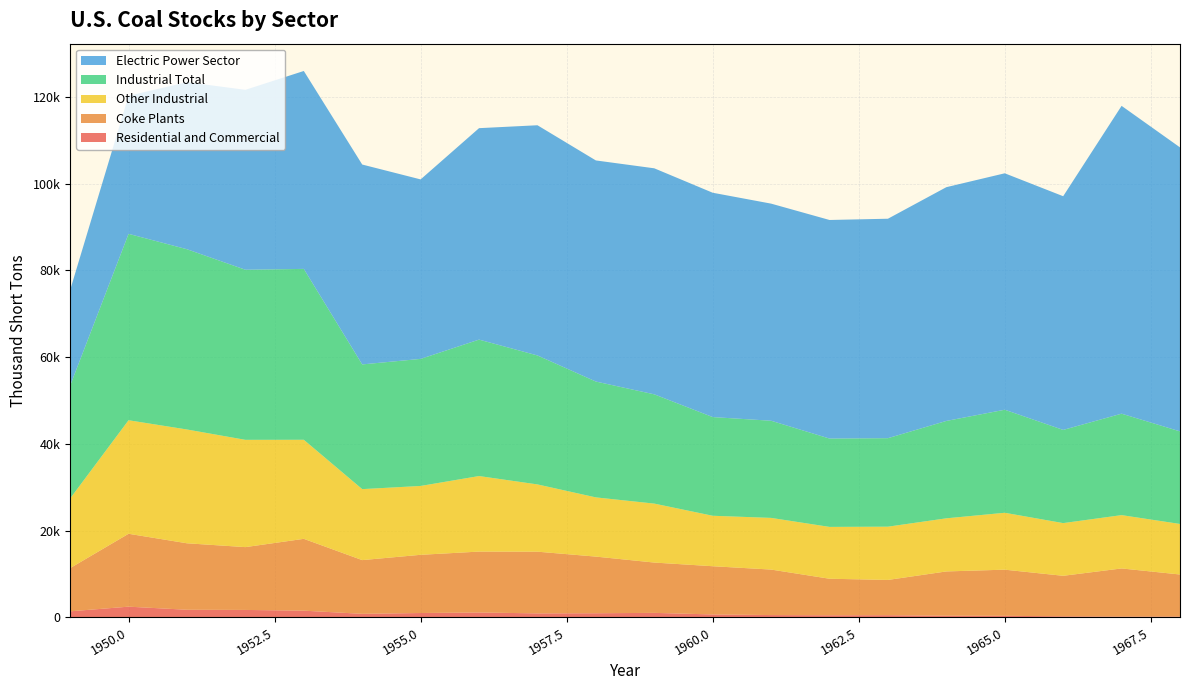

Reading left to right, extract all data points from this chart.

Residential and Commercial: 1390.0	2462.0	1750.0	1709.0	1539.0	810.0	998.0	1122.0	911.0	946.0	1030.0	666.0	526.0	482.0	499.0	376.0	353.0	239.0	179.0	188.0
Coke Plants: 9963.0	16809.0	15327.0	14485.0	16565.0	12389.0	13422.0	14041.0	14232.0	13061.0	11604.0	11122.0	10491.0	8420.0	8128.0	10210.0	10640.0	9341.0	11097.0	9691.0
Other Industrial: 16059.0	26182.0	26243.0	24740.0	22844.0	16370.0	15880.0	17421.0	15510.0	13655.0	13595.0	11637.0	11915.0	11954.0	12281.0	12249.0	13122.0	12151.0	12297.0	11657.0
Industrial Total: 26022.0	42991.0	41570.0	39225.0	39409.0	28759.0	29302.0	31462.0	29742.0	26716.0	25199.0	22759.0	22406.0	20374.0	20409.0	22459.0	23762.0	21492.0	23394.0	21348.0
Electric Power Sector: 22053.8	31841.6	38523.6	41492.0	45639.6	46095.8	41391.0	48765.2	53086.7	50988.5	52125.0	51735.4	50069.1	50406.0	50608.2	53908.3	54524.8	53893.0	70987.3	65492.6